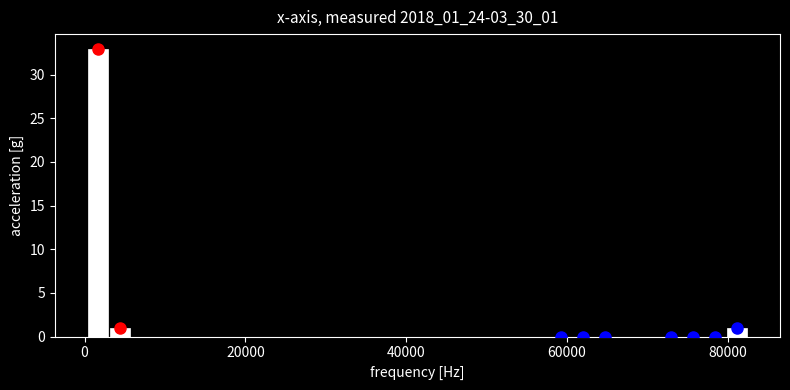

Around what value on the x-axis is the tallest bar? Give the approximate position of its centre, as read against the axis.

2000